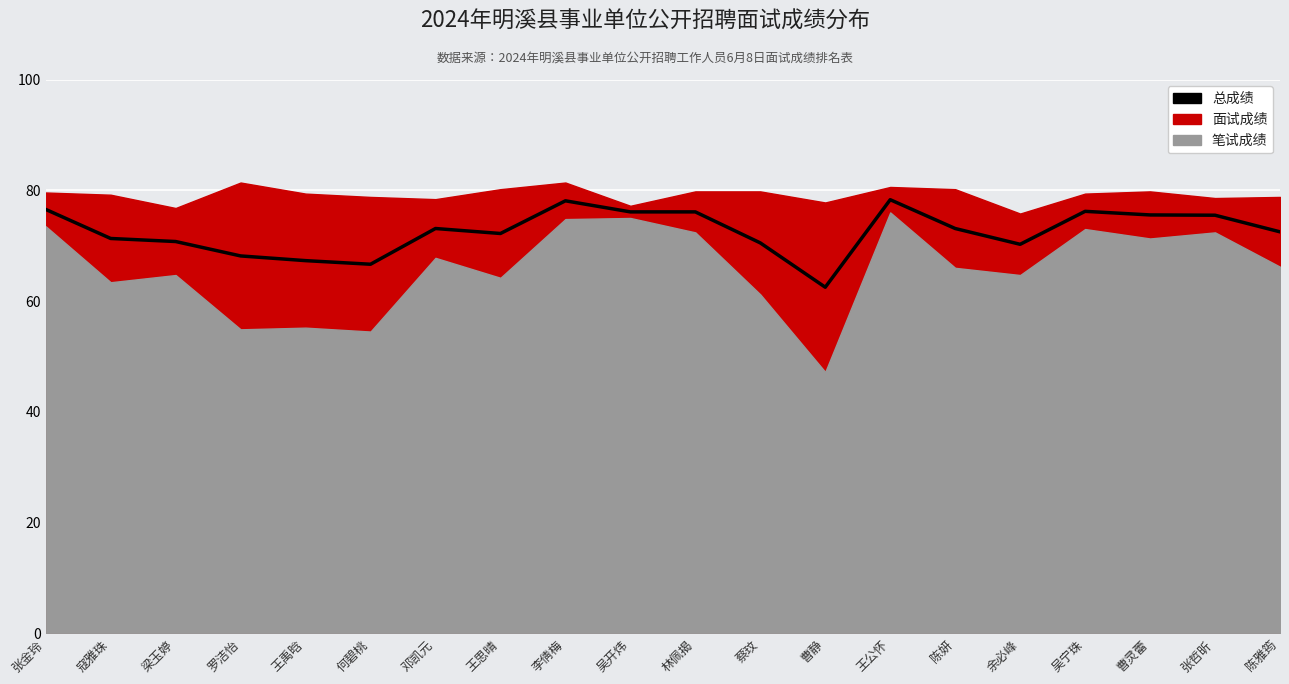

How many points are lower than both their immediate neighbors (excluding endpoints)?

4